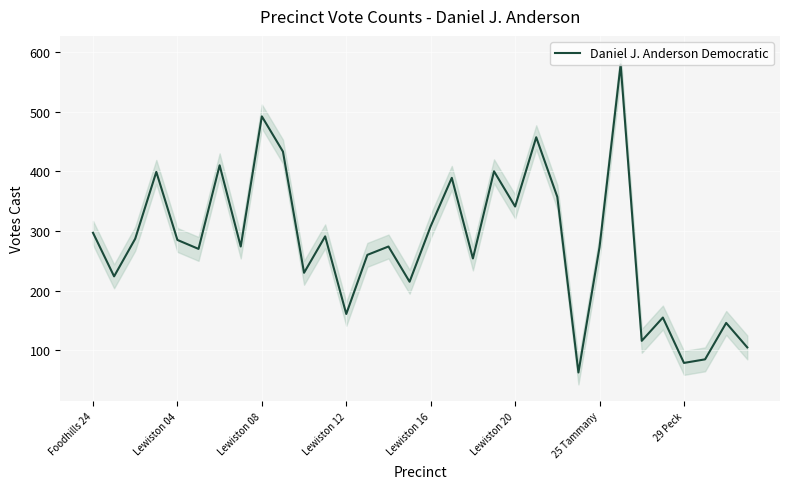

Count the number of categories in the chart.

32